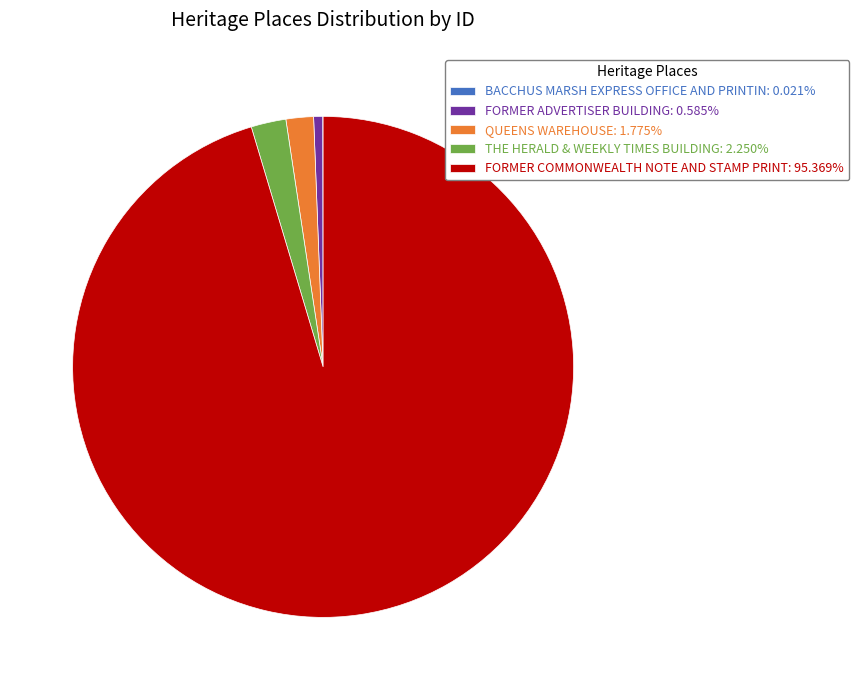

Is FORMER COMMONWEALTH NOTE AND STAMP PRINT: 95.369% the majority of the pie?

Yes